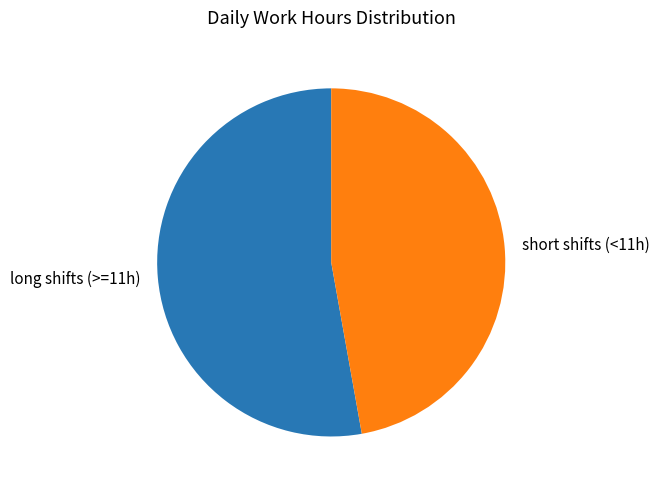

Rank the categories by value from lowest to highest.

short shifts (<11h), long shifts (>=11h)